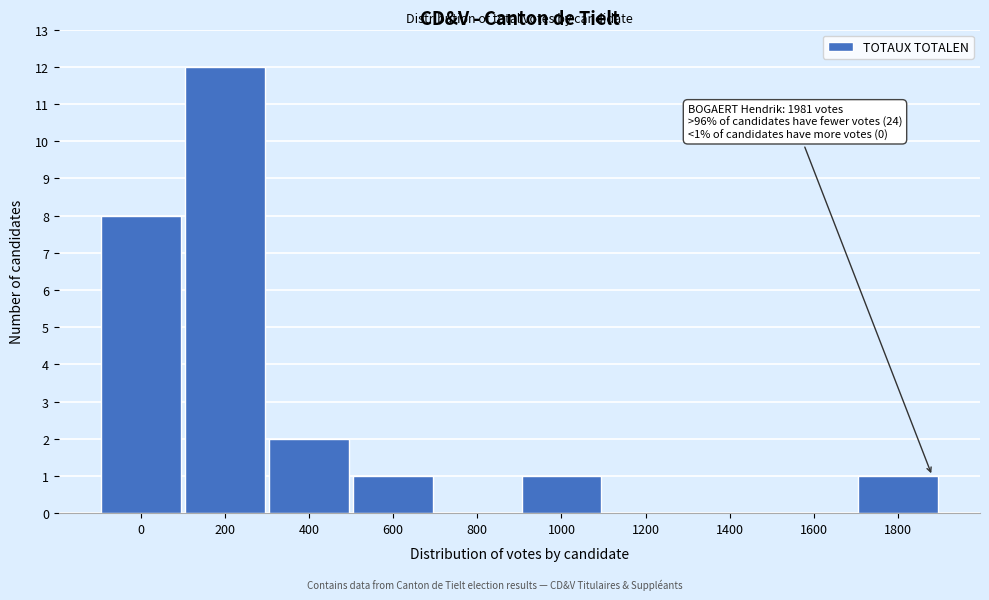

Reading right to left, what are all the values shown in this chart?

1800=1	1600=0	1400=0	1200=0	1000=1	800=0	600=1	400=2	200=12	0=8